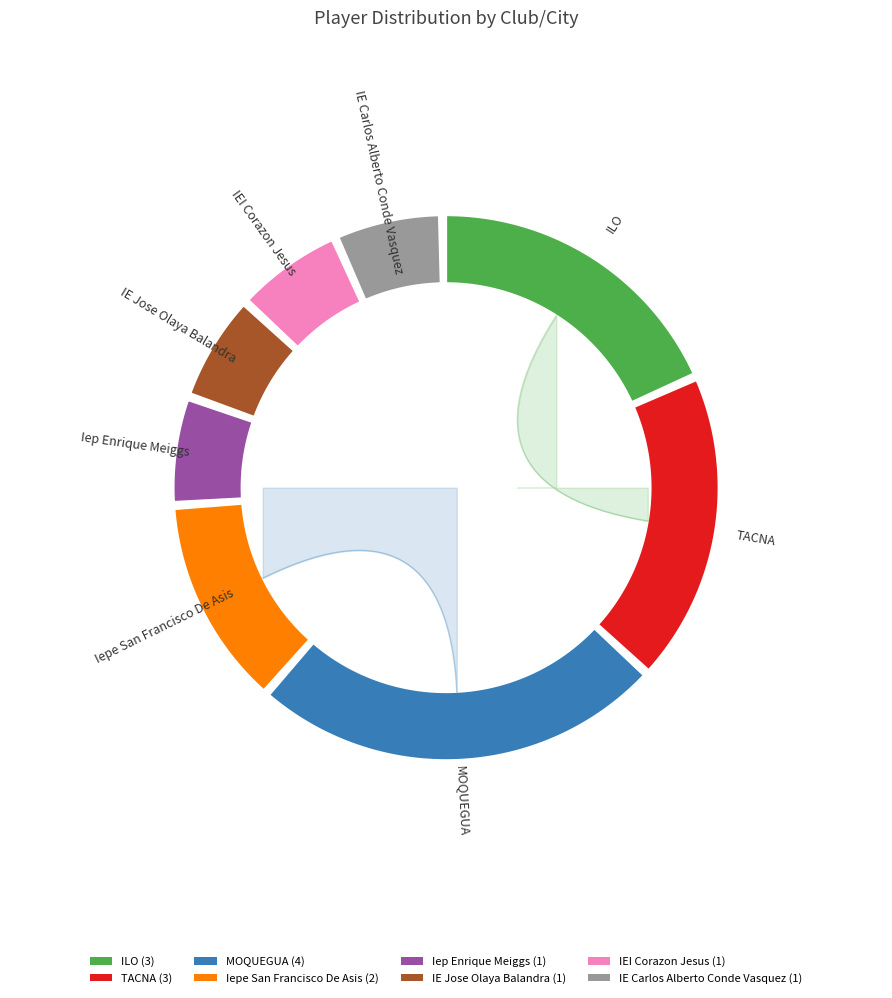

Is it true that U08 is 63% of the pie?

False